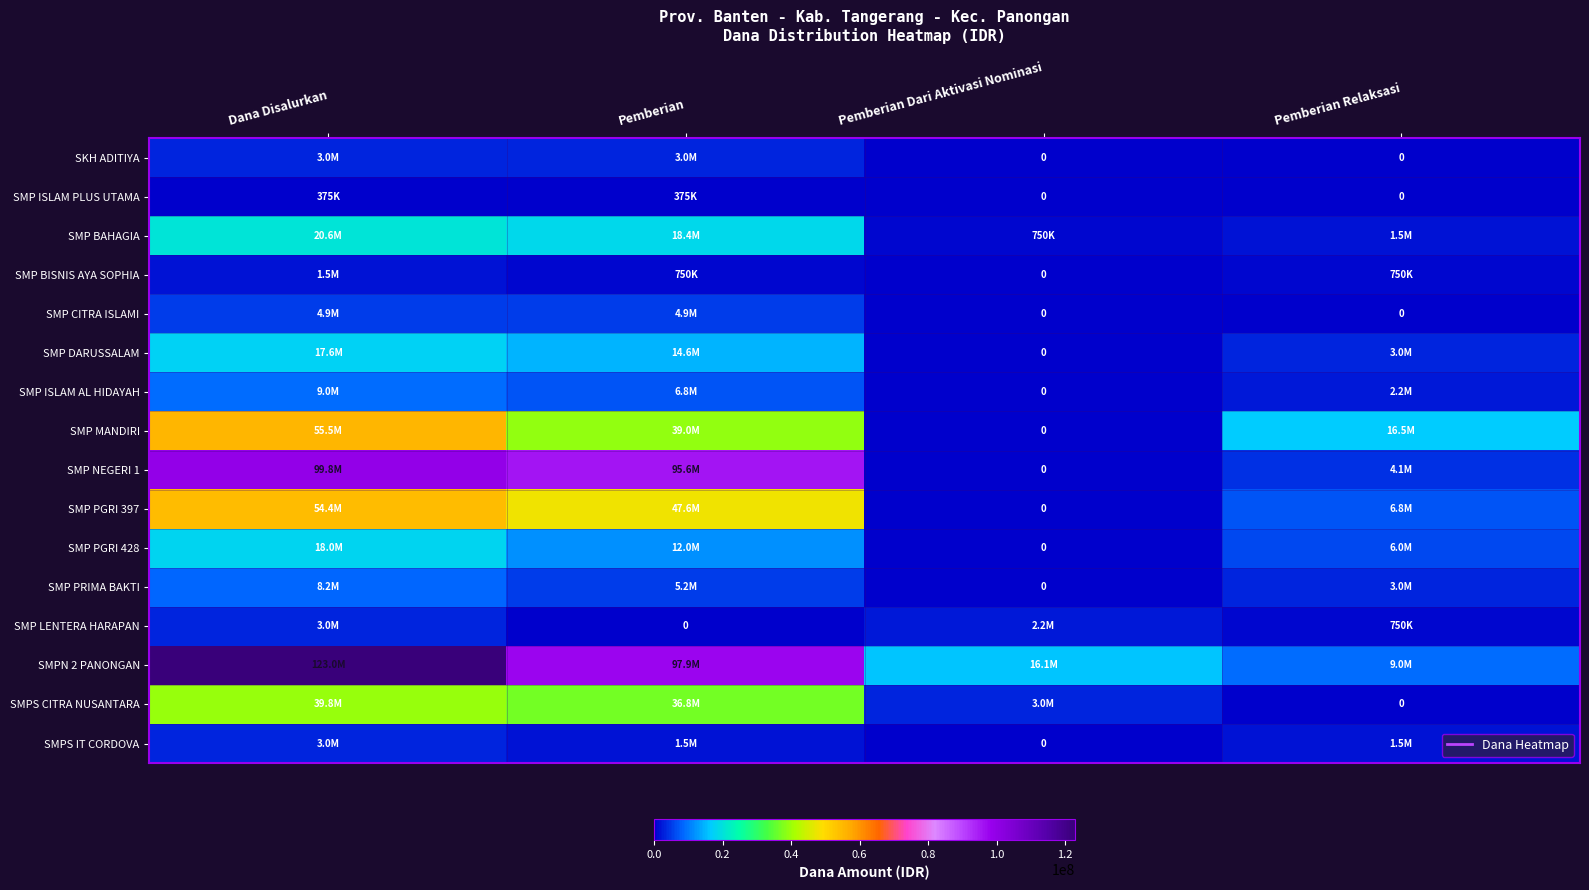

What is the difference between the SMP PGRI 397 values at Dana Disalurkan and Pemberian?

6750000